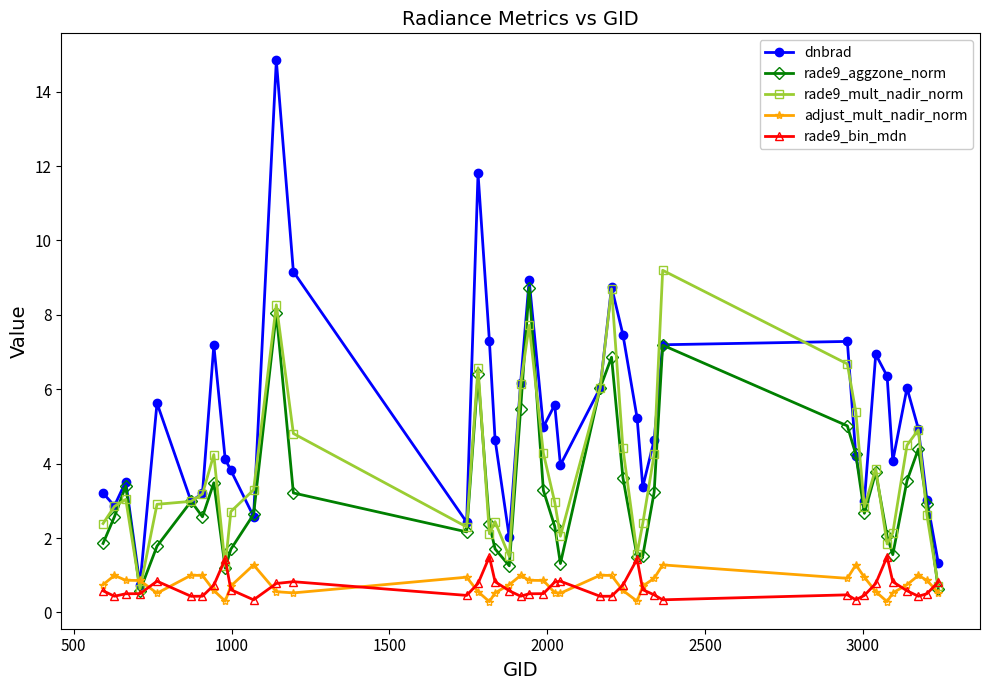

What is the difference between the second highest and second lowest values in the rade9_bin_mdn series?

1.2